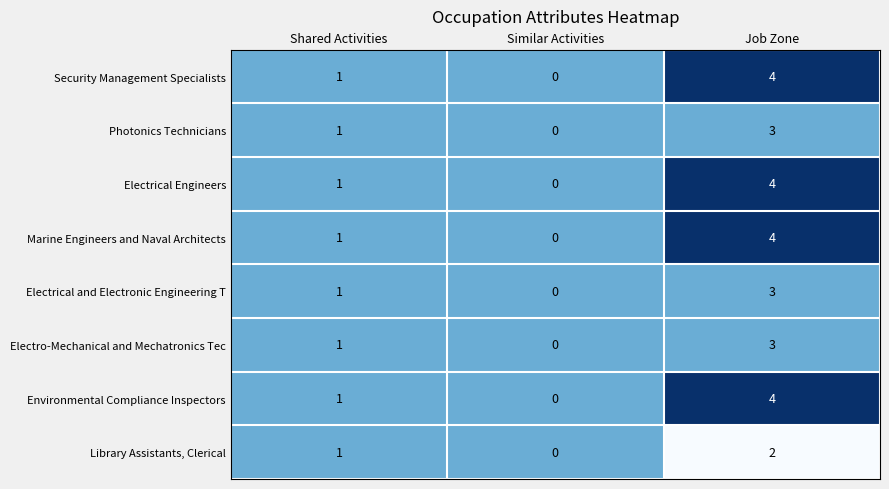

At which category is the sum across all series the highest?

Job Zone